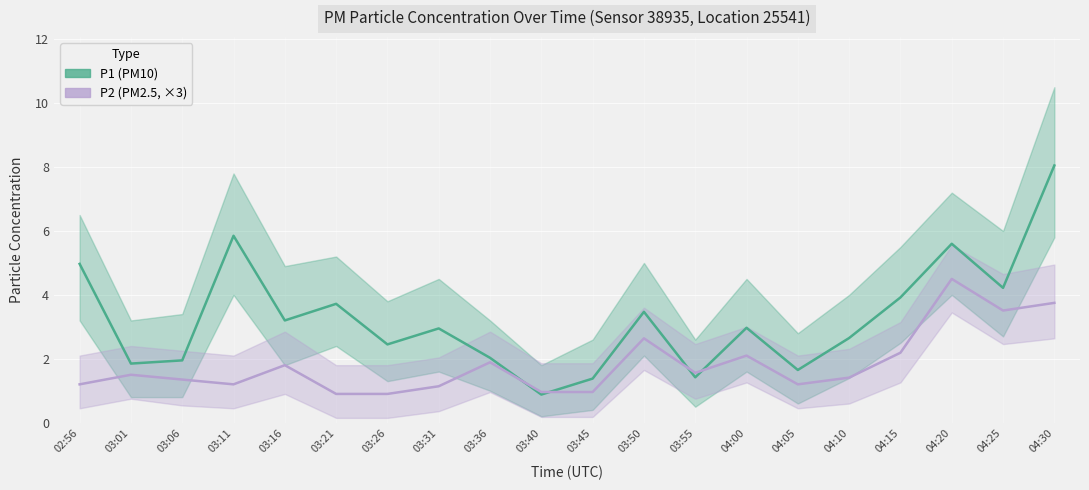

Is this an area chart (filled region under the line)?

No